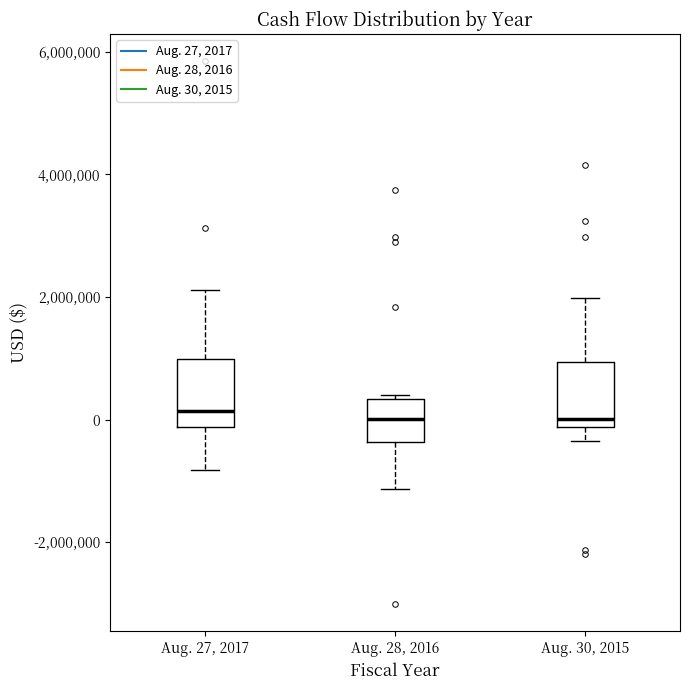

Reading left to right, read every box against the y-axis: the position of its median line, the range the box covers, and the ends of its whiskers. The values are not printed on the chart, so give them approximately, as read against the axis.

Aug. 27, 2017: median 200000, box -200000 to 1000000, whiskers -800000 to 2200000
Aug. 28, 2016: median 0, box -400000 to 400000, whiskers -1200000 to 400000 (just above the box's upper edge)
Aug. 30, 2015: median 0, box -200000 to 1000000, whiskers -400000 to 2000000